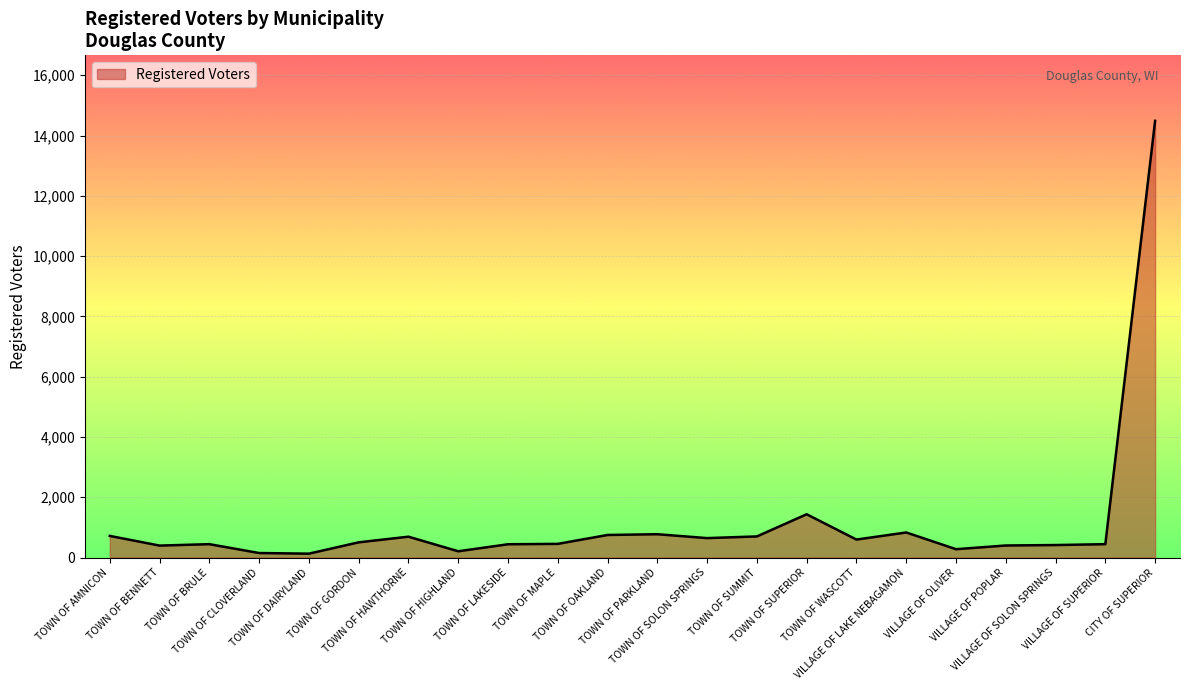

What is the difference between the maximum and minimum values?

14357